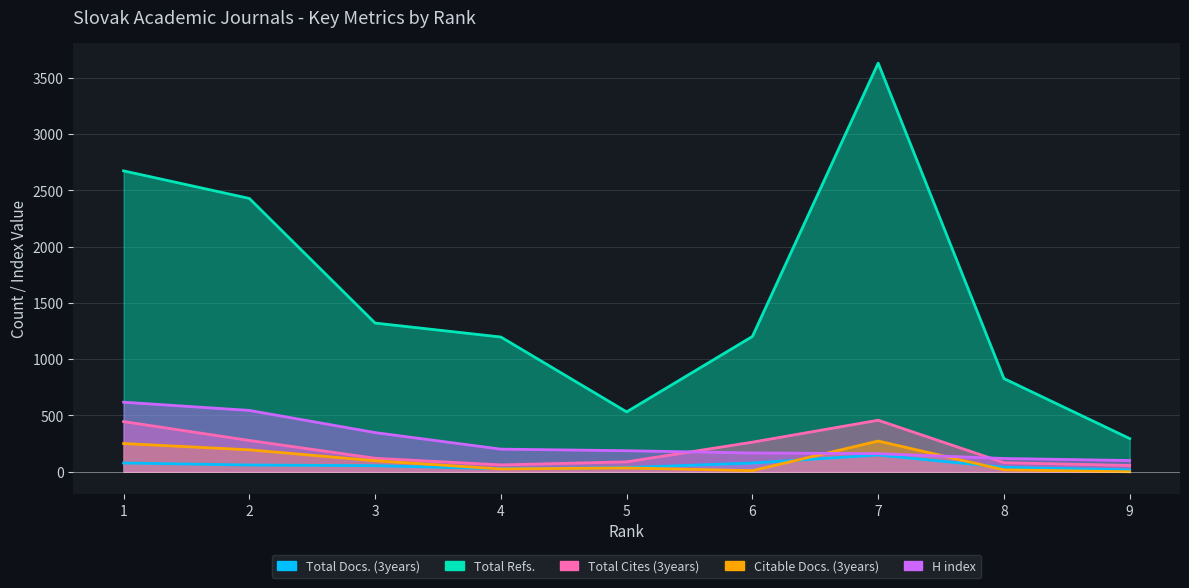

What are all the series names shown in the legend?

Total Docs. (3years), Total Refs., Total Cites (3years), Citable Docs. (3years), H index